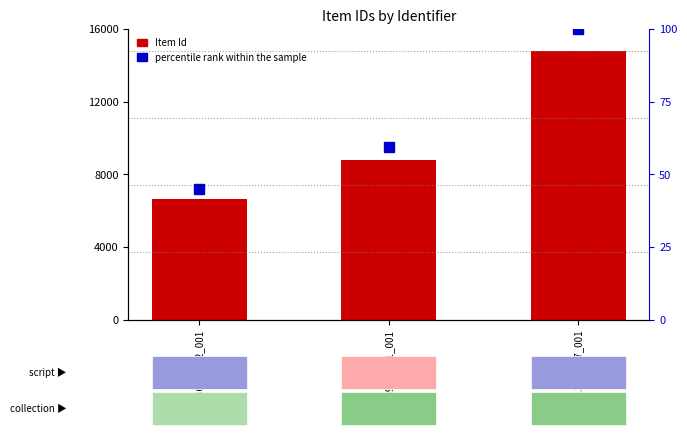

Are the bars grouped side by side (vs. stacked)?

Yes